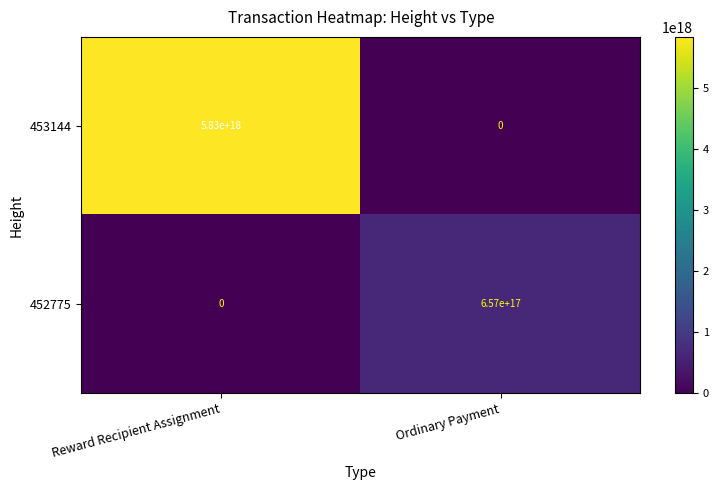

Where is 453144 nearest to the value 2915000000000000000?

Reward Recipient Assignment